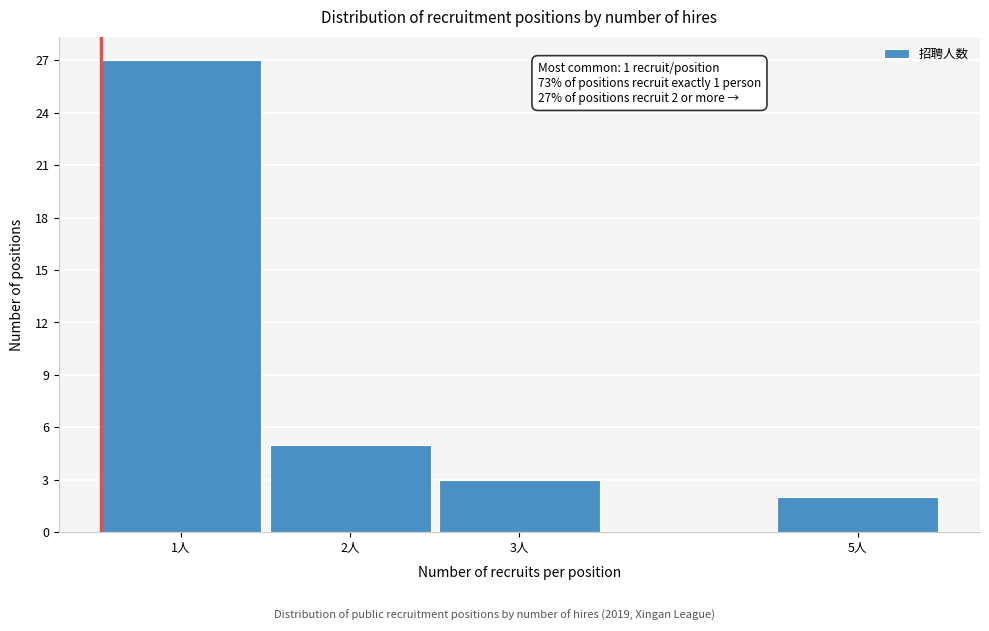

Over which range of the x-axis is the bar tallest?

0.5 to 1.5